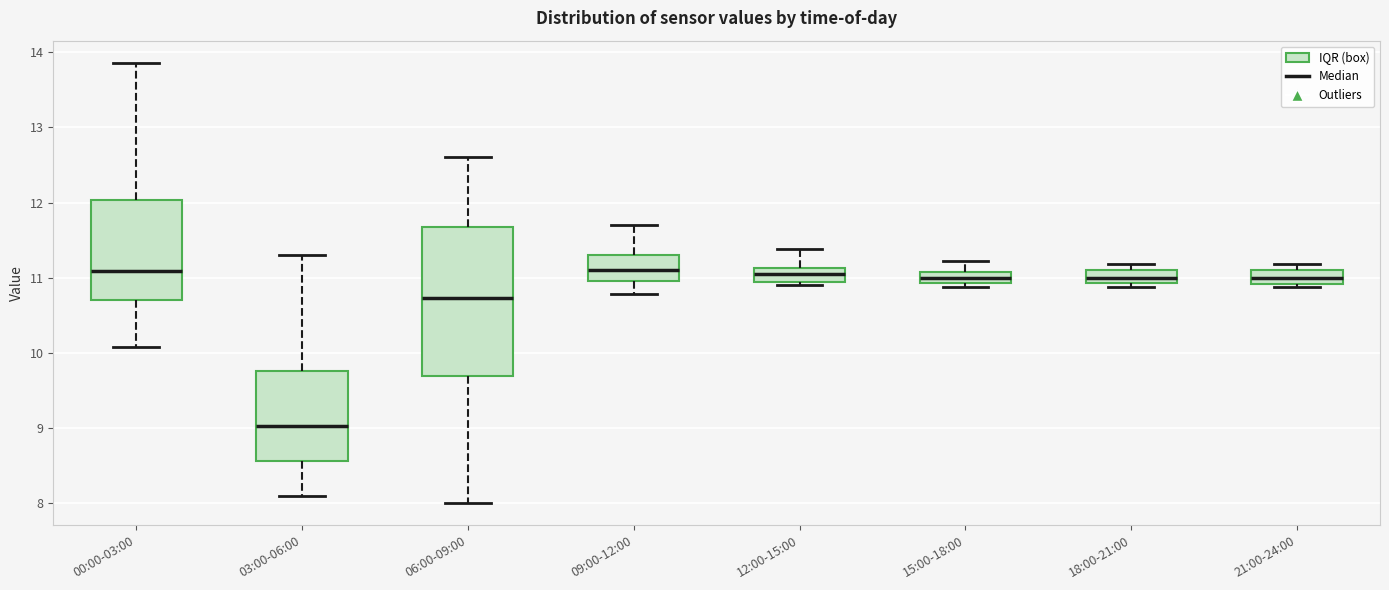

Reading left to right, read every box against the y-axis: the position of its median line, the range the box covers, and the ends of its whiskers. The values are not printed on the chart, so give them approximately, as read against the axis.

00:00-03:00: median 11.1, box 10.7 to 12.0, whiskers 10.1 to 13.9
03:00-06:00: median 9.0, box 8.6 to 9.8, whiskers 8.1 to 11.3
06:00-09:00: median 10.7, box 9.7 to 11.7, whiskers 8.0 to 12.6
09:00-12:00: median 11.1, box 11.0 to 11.3, whiskers 10.8 to 11.7
12:00-15:00: median 11.1 (inside the box), box 11.0 to 11.1, whiskers 10.9 to 11.4
15:00-18:00: median 11.0, box 10.9 to 11.1, whiskers 10.9 (just below the box's lower edge) to 11.2
18:00-21:00: median 11.0, box 10.9 to 11.1, whiskers 10.9 (just below the box's lower edge) to 11.2
21:00-24:00: median 11.0, box 10.9 to 11.1, whiskers 10.9 (just below the box's lower edge) to 11.2